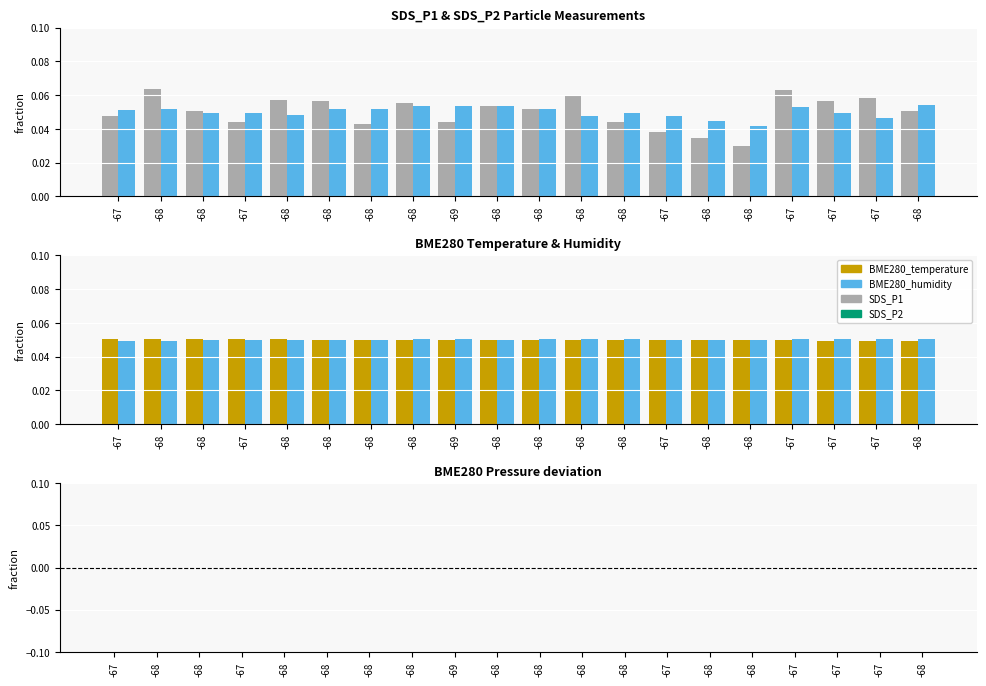

Which series has the largest range (max minus min)?

SDS_P1